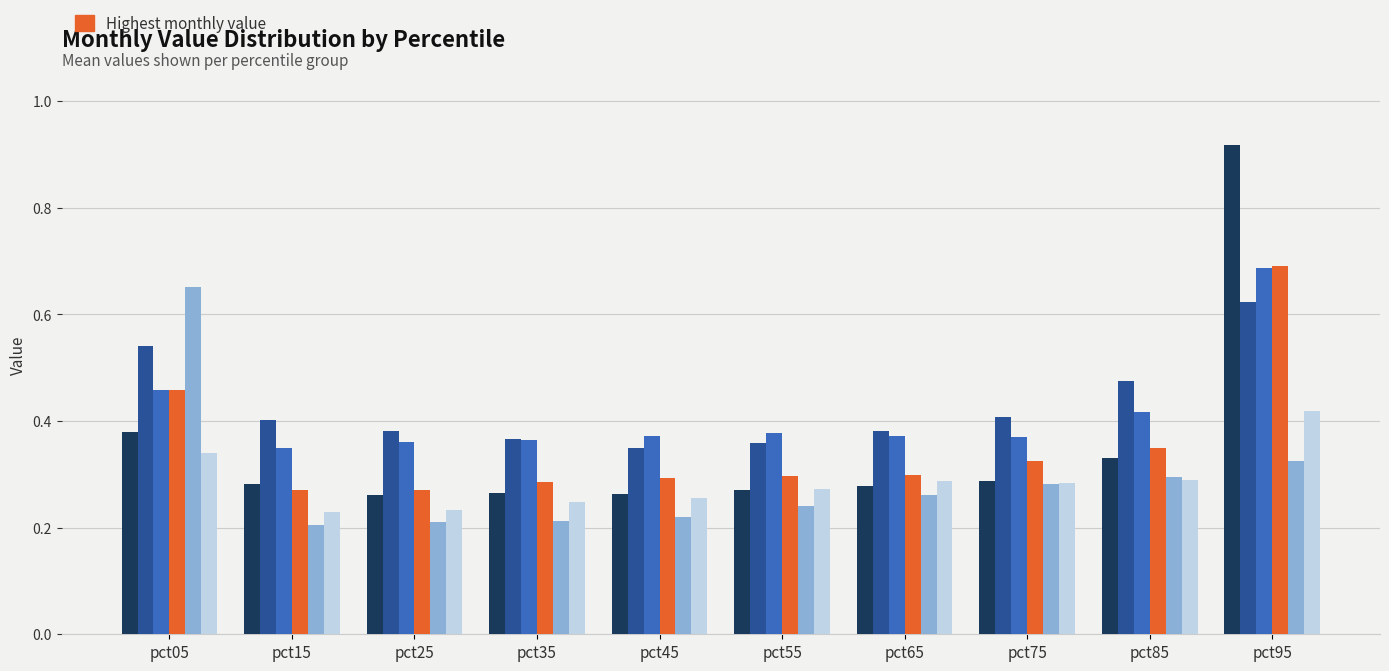

What is the total value across all series at pct35?

1.7